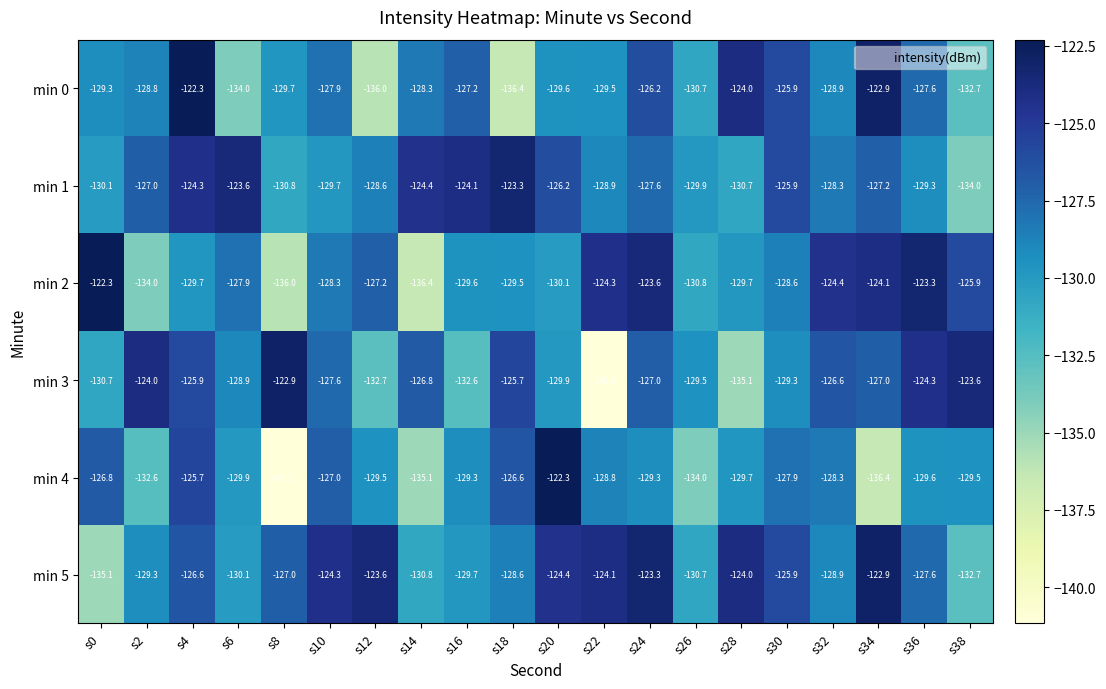

What is the difference between the second highest and minimum values in the min 3 series?

17.6